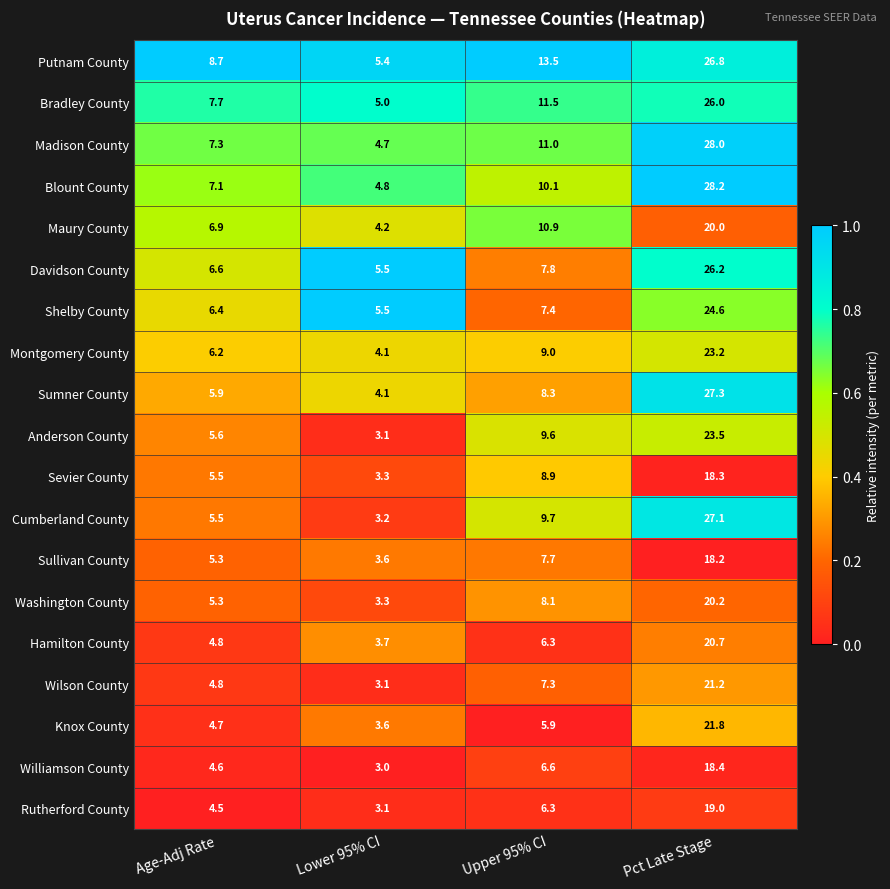

The value of Bradley County at Upper 95% CI is 11.5. True or false?

True